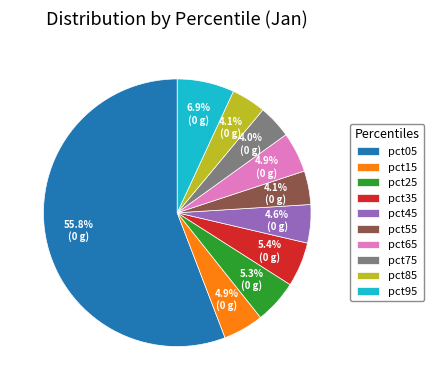

What percentage is the pct55 slice, to the nearest percent?

4%